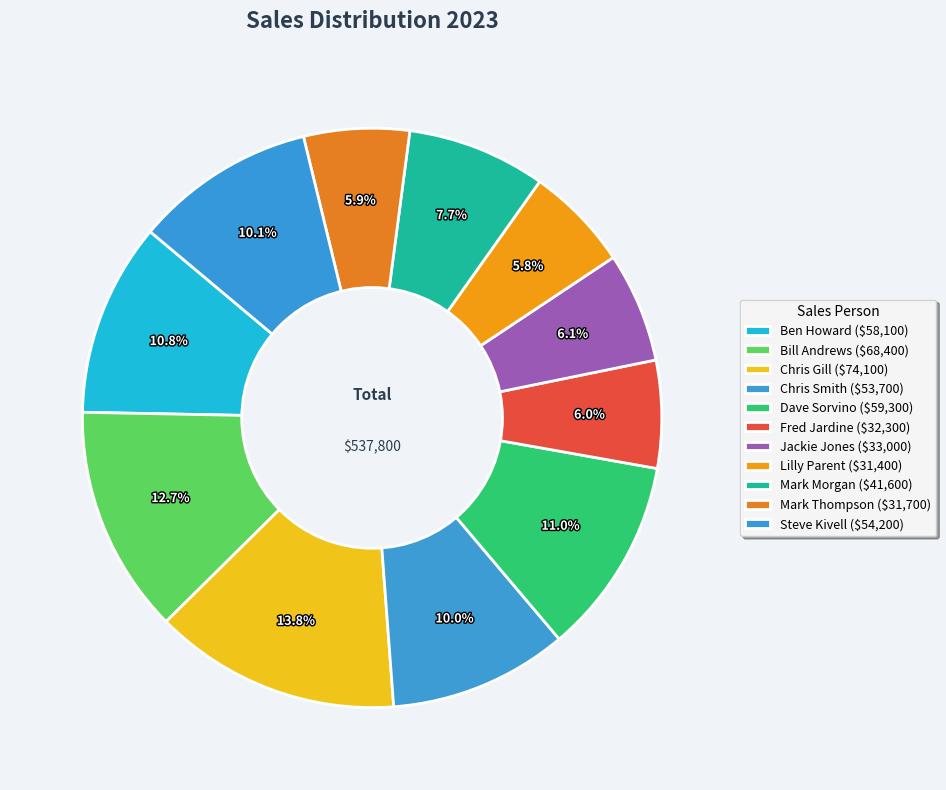

How many segments does this pie chart have?

11